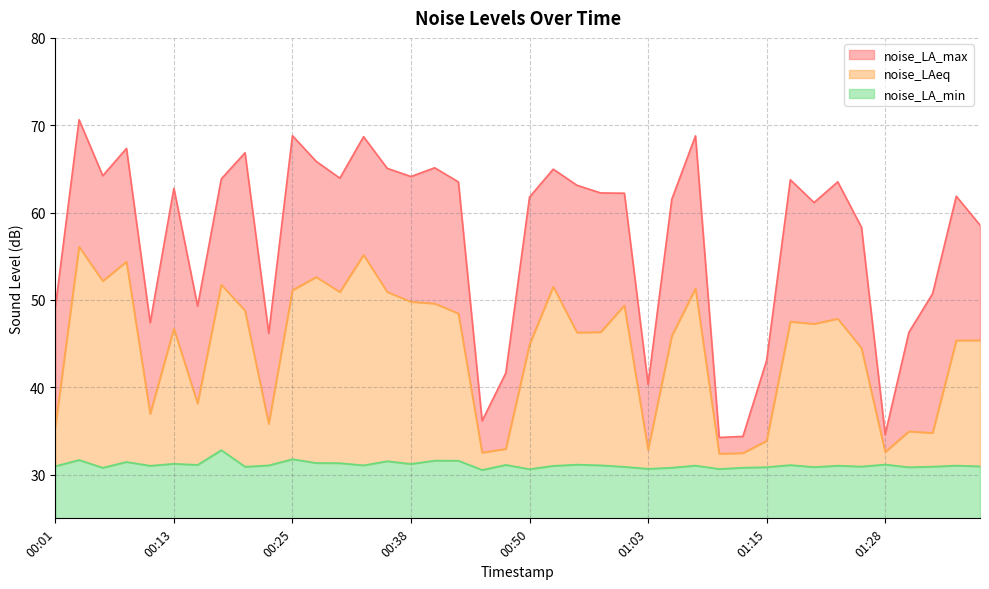

Which series has the largest total across all categories?

noise_LA_max